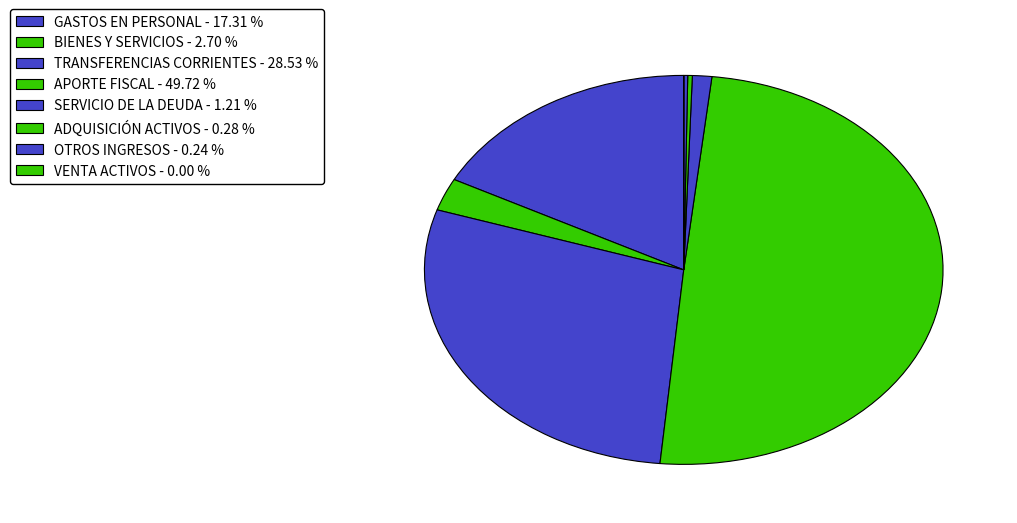

To the nearest percent, what is the average slice percentage?

12%